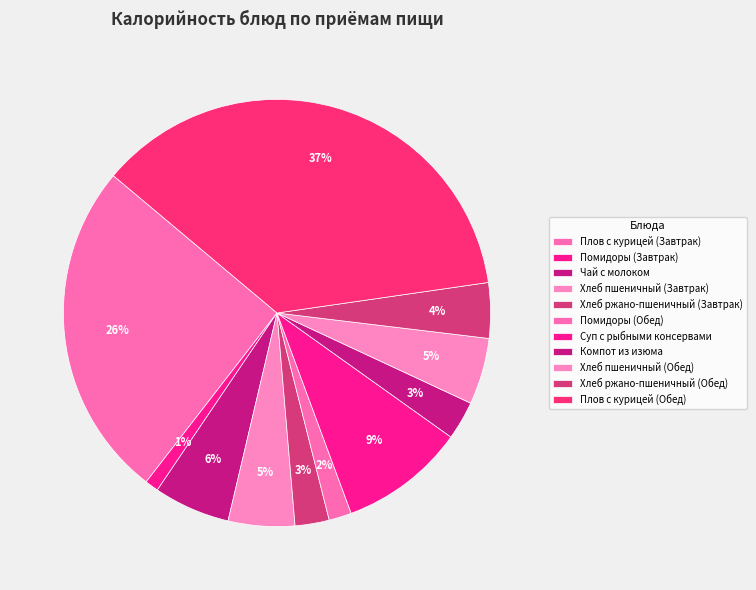

Do Плов с курицей (Обед) and Суп с рыбными консервами together represent more than half of the pie?

No